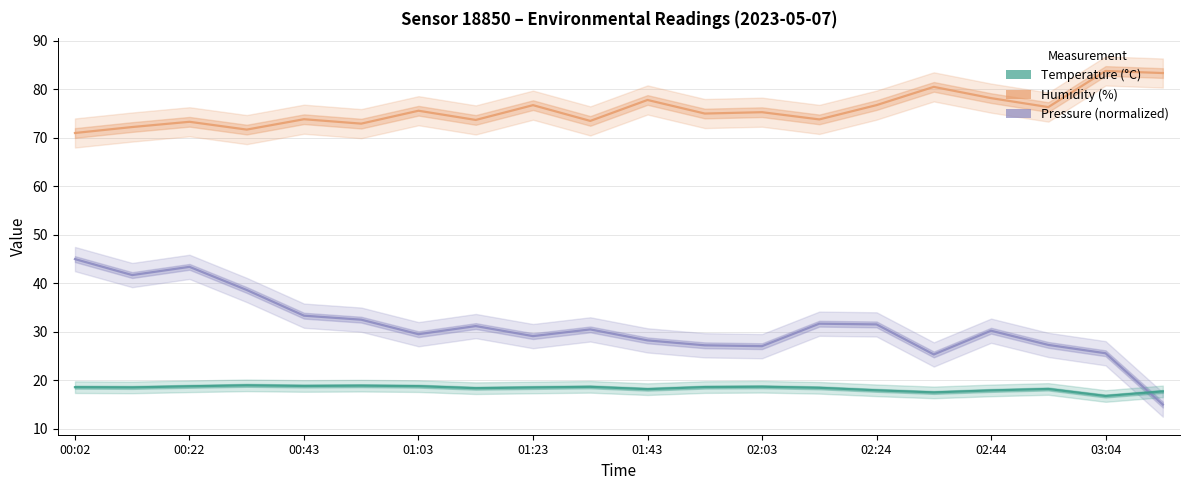

Which has a higher value, 00:12 or 01:33?

01:33